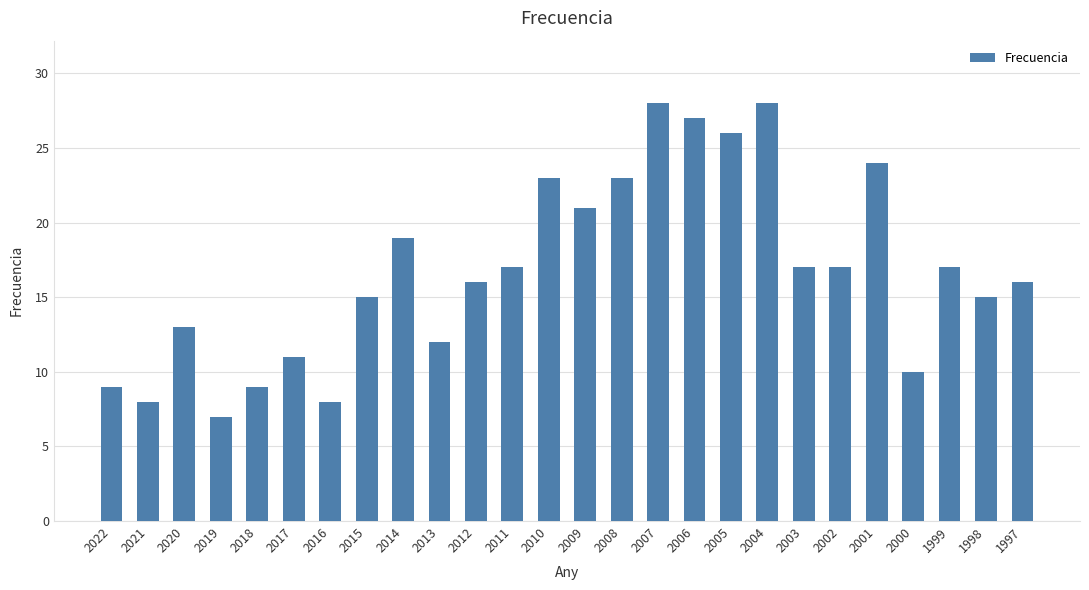

What is the ratio of the value at 2021 to the value at 2003?

0.5